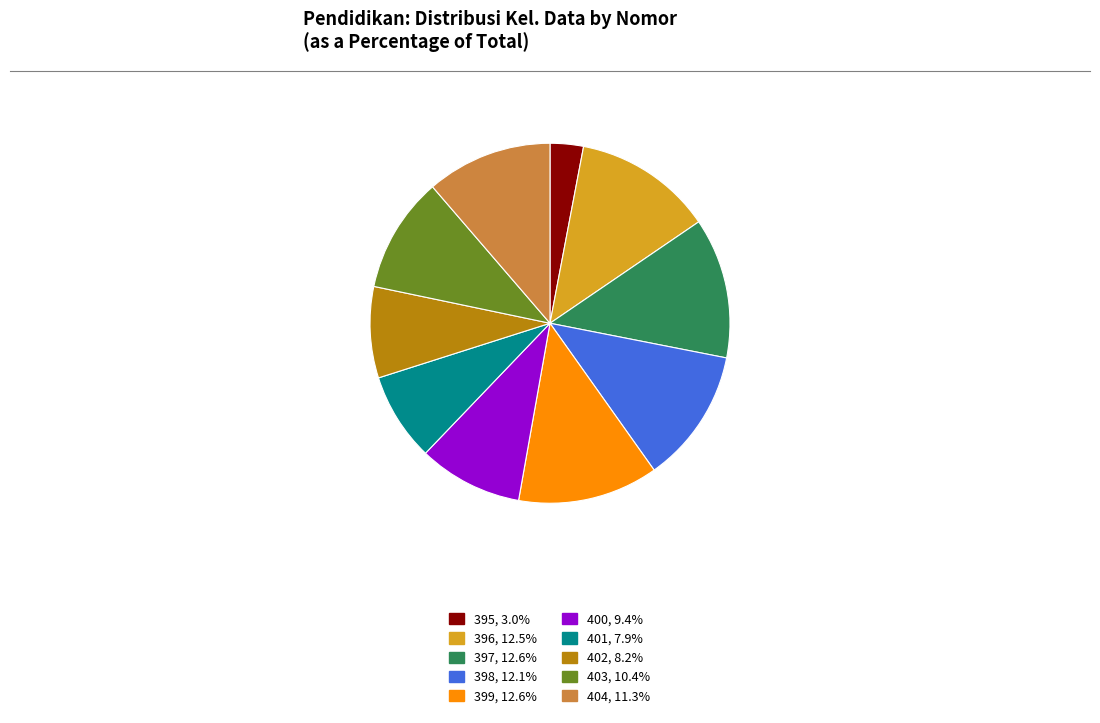

Is there a majority slice in this chart?

No